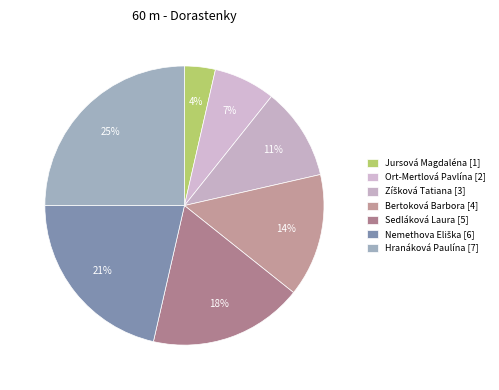

Is there a majority slice in this chart?

No